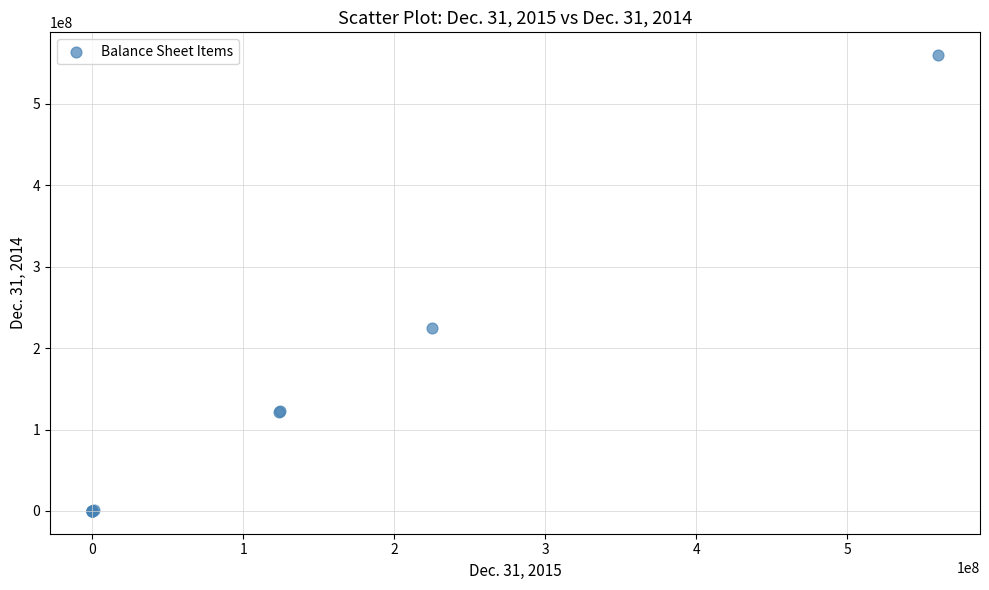

What Y value in the scatter plot is closest to 280000000?

225000000.0